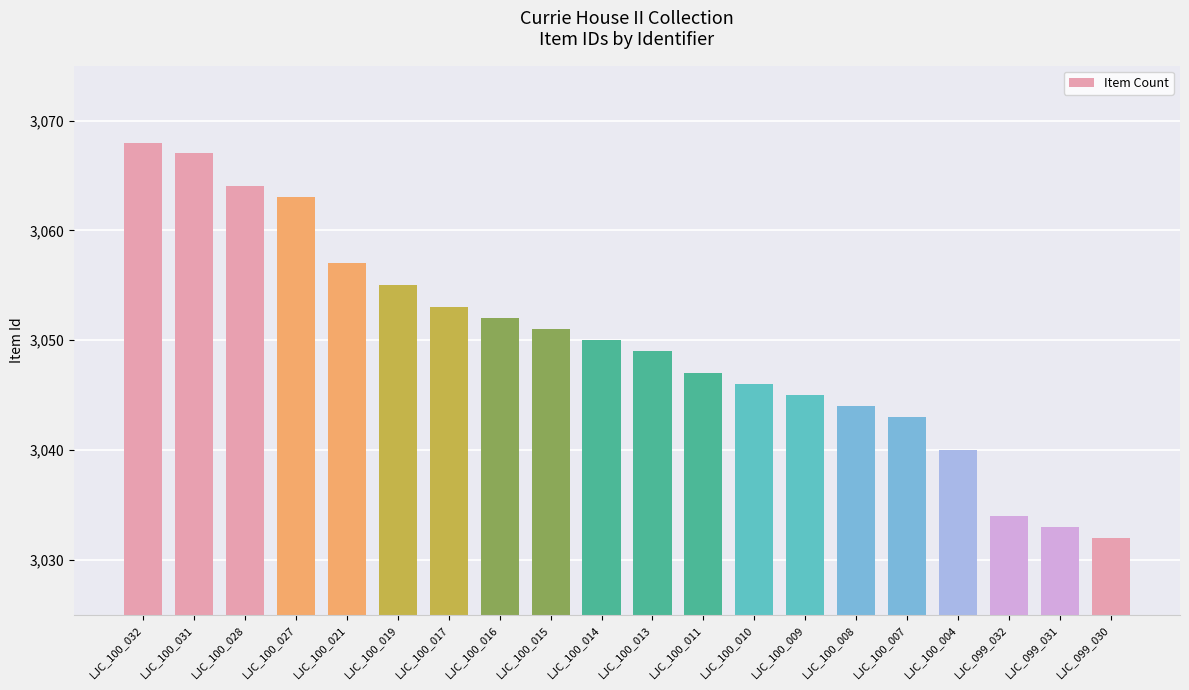

Reading left to right, extract all data points from this chart.

3068	3067	3064	3063	3057	3055	3053	3052	3051	3050	3049	3047	3046	3045	3044	3043	3040	3034	3033	3032